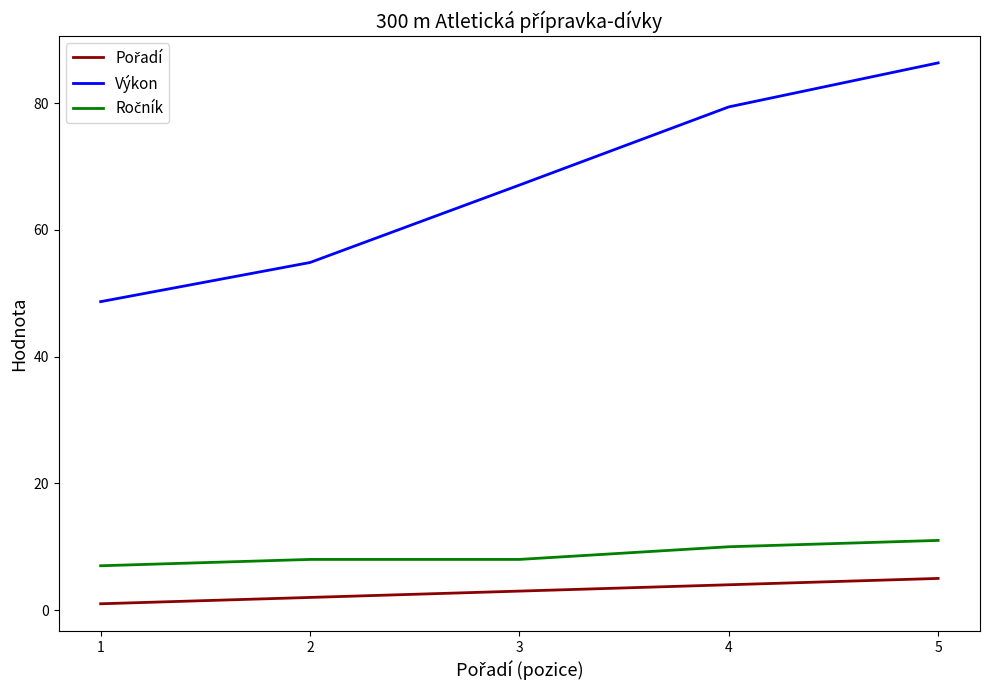

The value of Výkon at 1 is 33.8. True or false?

False